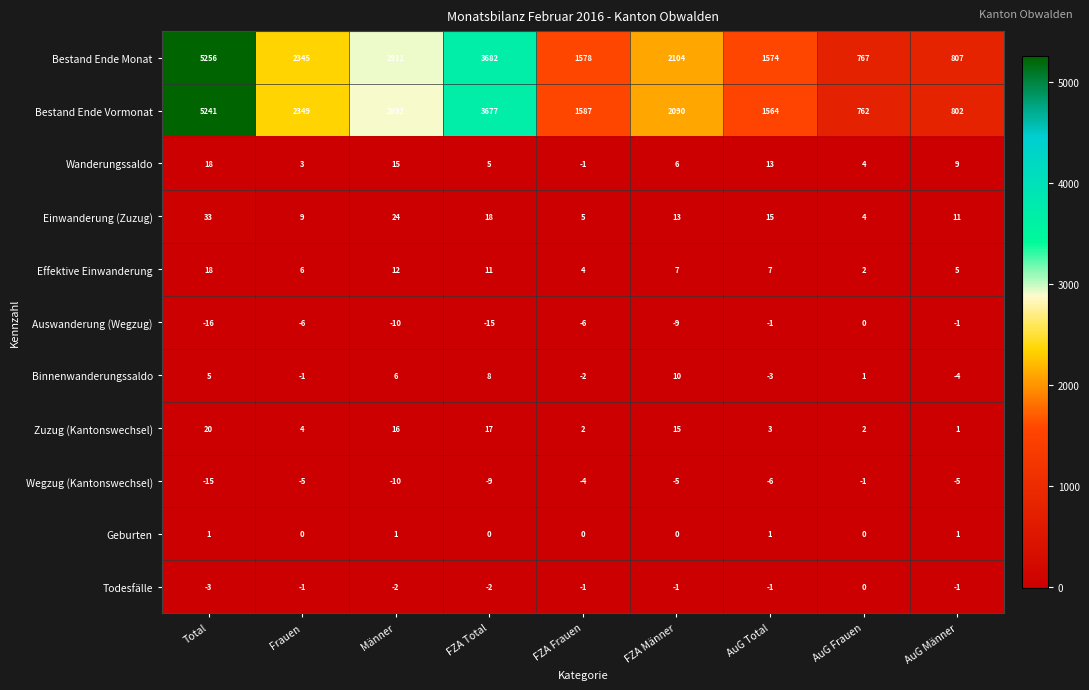

What is the maximum value shown in the chart?

5256